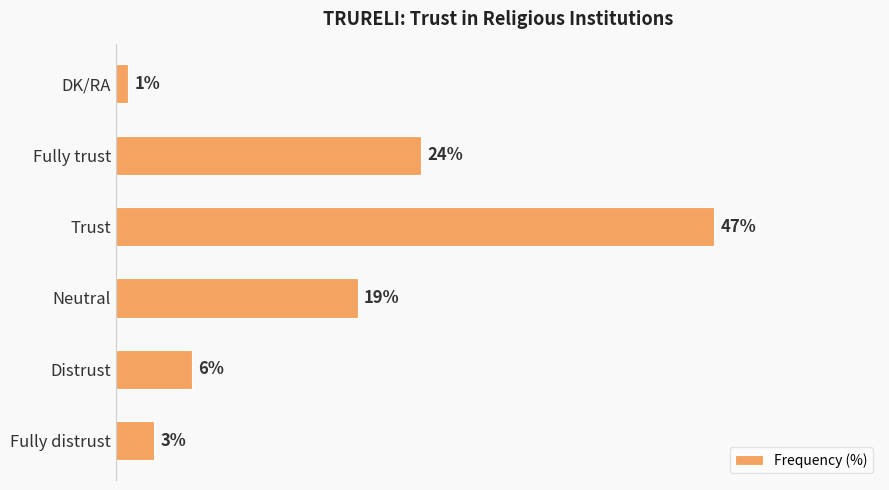

At which label is the value closest to 24?

Fully trust